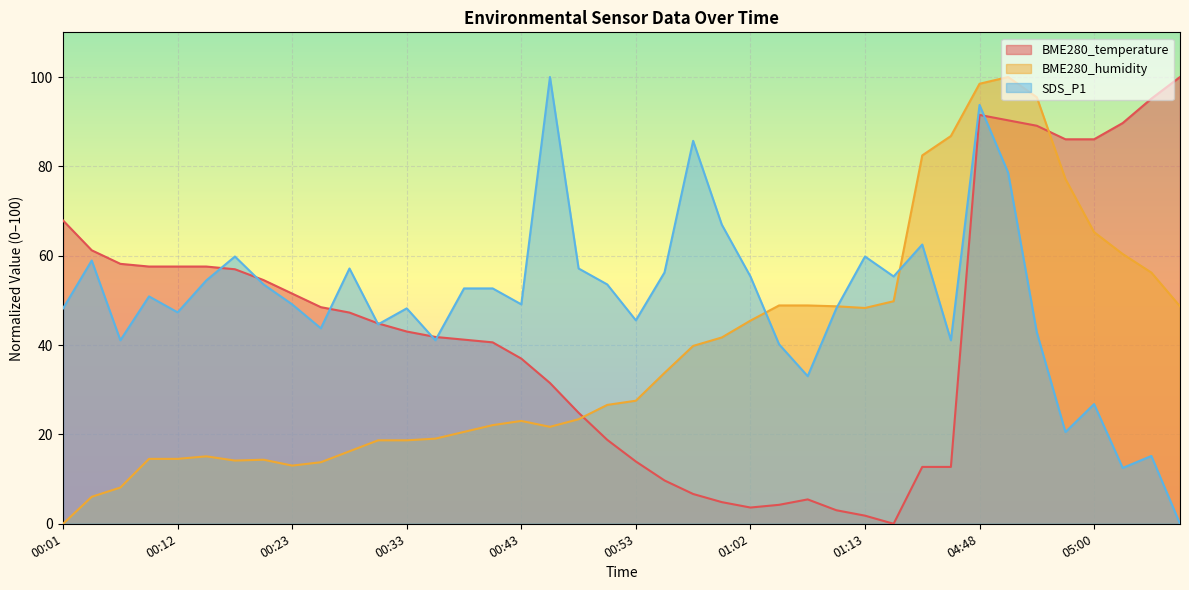

Reading left to right, extract all data points from this chart.

BME280_temperature: 67.9	61.2	58.2	57.6	57.6	57.6	57.0	54.5	51.5	48.5	47.3	44.8	43.0	41.8	41.2	40.6	37.0	31.5	24.8	18.8	13.9	9.7	6.7	4.8	3.6	4.2	5.5	3.0	1.8	0.0	12.7	12.7	91.5	90.3	89.1	86.1	86.1	89.7	95.2	100.0
BME280_humidity: 0.0	6.0	8.1	14.5	14.5	15.1	14.2	14.3	13.0	13.8	16.2	18.7	18.7	19.1	20.6	22.1	23.0	21.7	23.4	26.6	27.5	33.8	39.8	41.7	45.5	48.9	48.9	48.7	48.3	49.8	82.5	86.8	98.5	100.0	95.5	77.2	65.3	60.4	56.2	48.7
SDS_P1: 48.2	58.9	41.1	50.9	47.3	54.5	59.8	53.6	49.1	43.8	57.1	44.6	48.2	41.1	52.7	52.7	49.1	100.0	57.1	53.6	45.5	56.2	85.7	67.0	55.4	40.2	33.0	48.2	59.8	55.4	62.5	41.1	93.7	78.6	42.9	20.5	26.8	12.5	15.2	0.0